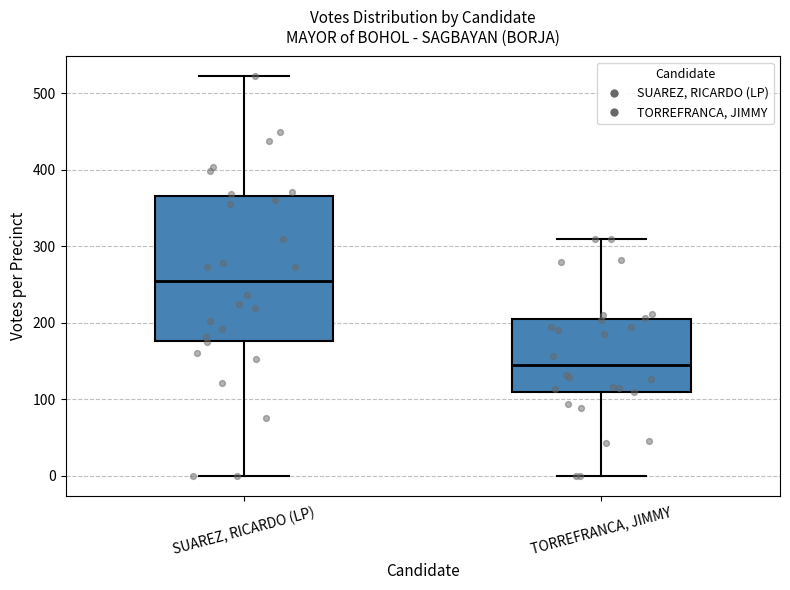

Reading left to right, read every box against the y-axis: the position of its median line, the range the box covers, and the ends of its whiskers. The values are not printed on the chart, so give them approximately, as read against the axis.

SUAREZ, RICARDO (LP): median 250, box 180 to 370, whiskers 0 to 520
TORREFRANCA, JIMMY: median 140, box 110 to 210, whiskers 0 to 310